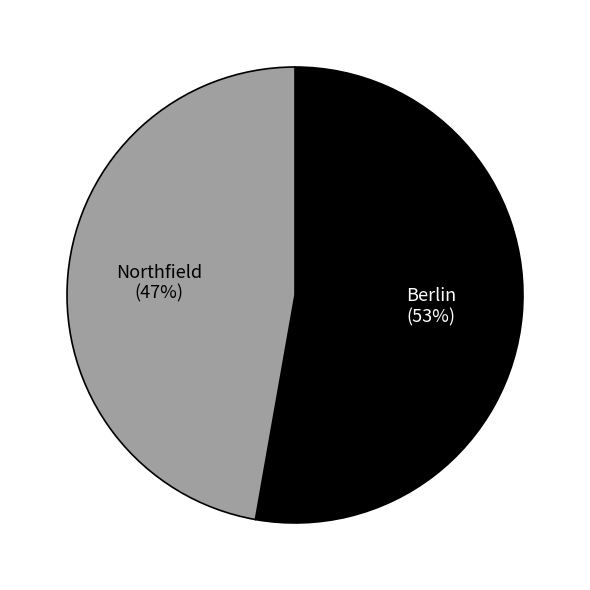

To the nearest percent, what is the average slice percentage?

50%